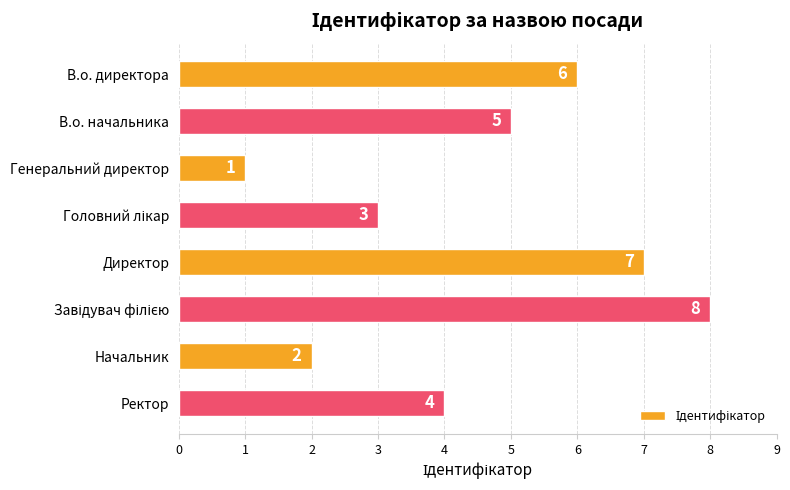

What is the value of the 1st bar from the top?

6